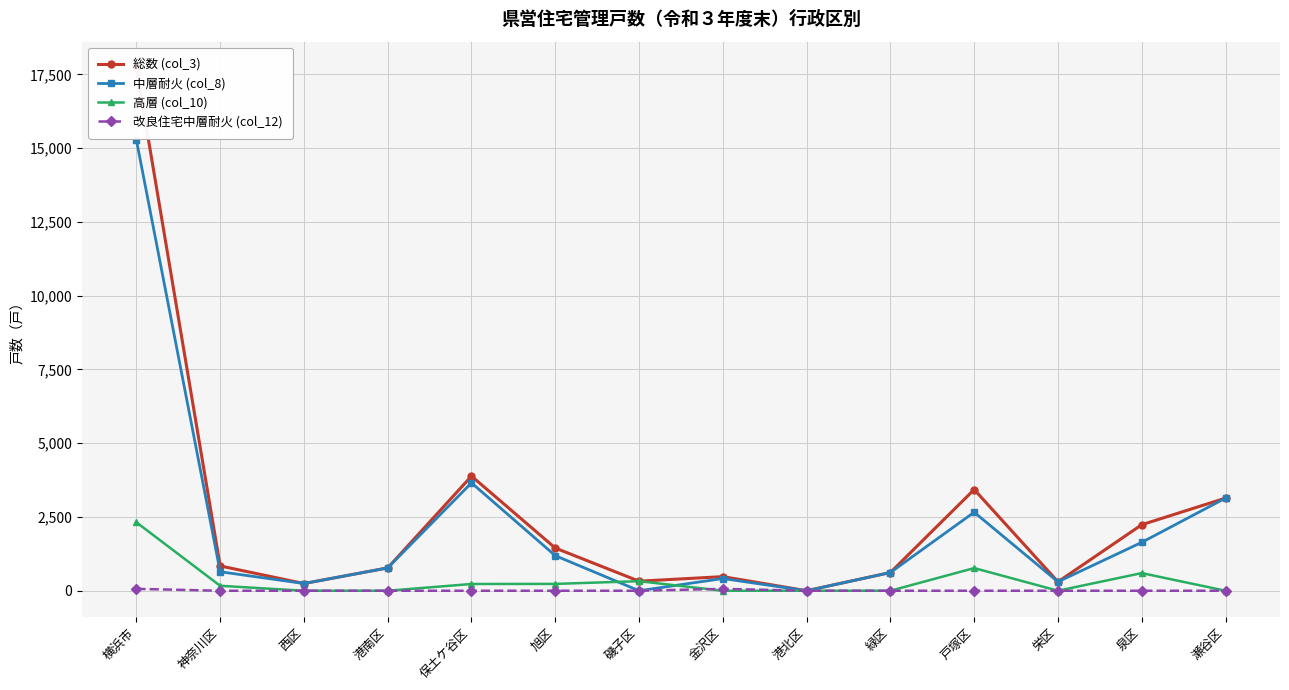

What are all the series names shown in the legend?

総数 (col_3), 中層耐火 (col_8), 高層 (col_10), 改良住宅中層耐火 (col_12)